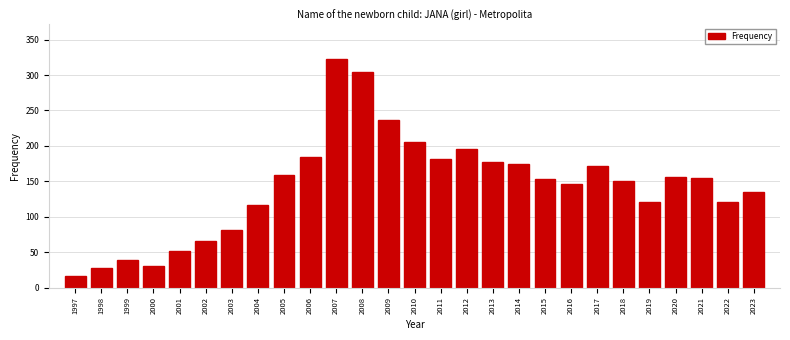

What is the average value?

144